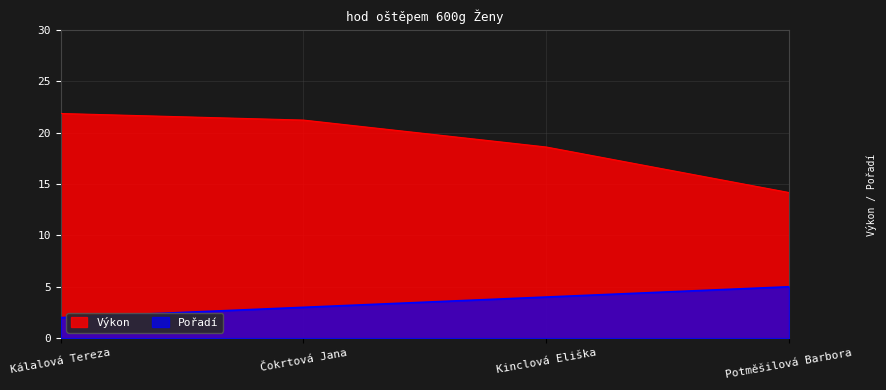

How many values in the Výkon series exceed 21?

2